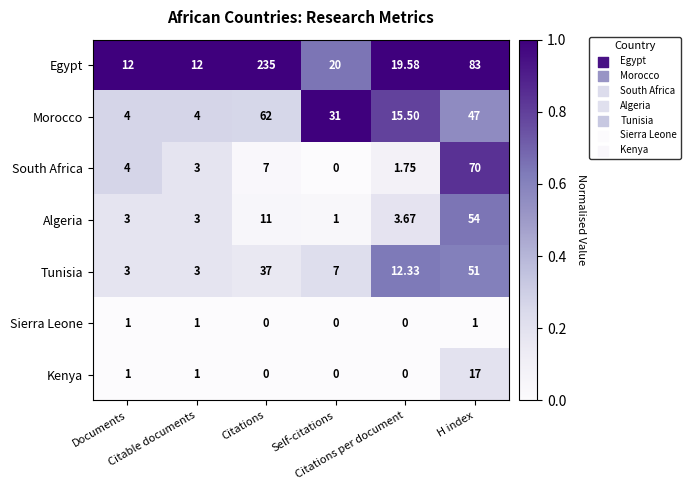

Rank the series by their maximum value, from lowest to highest.

Sierra Leone, Kenya, Tunisia, Algeria, Morocco, South Africa, Egypt